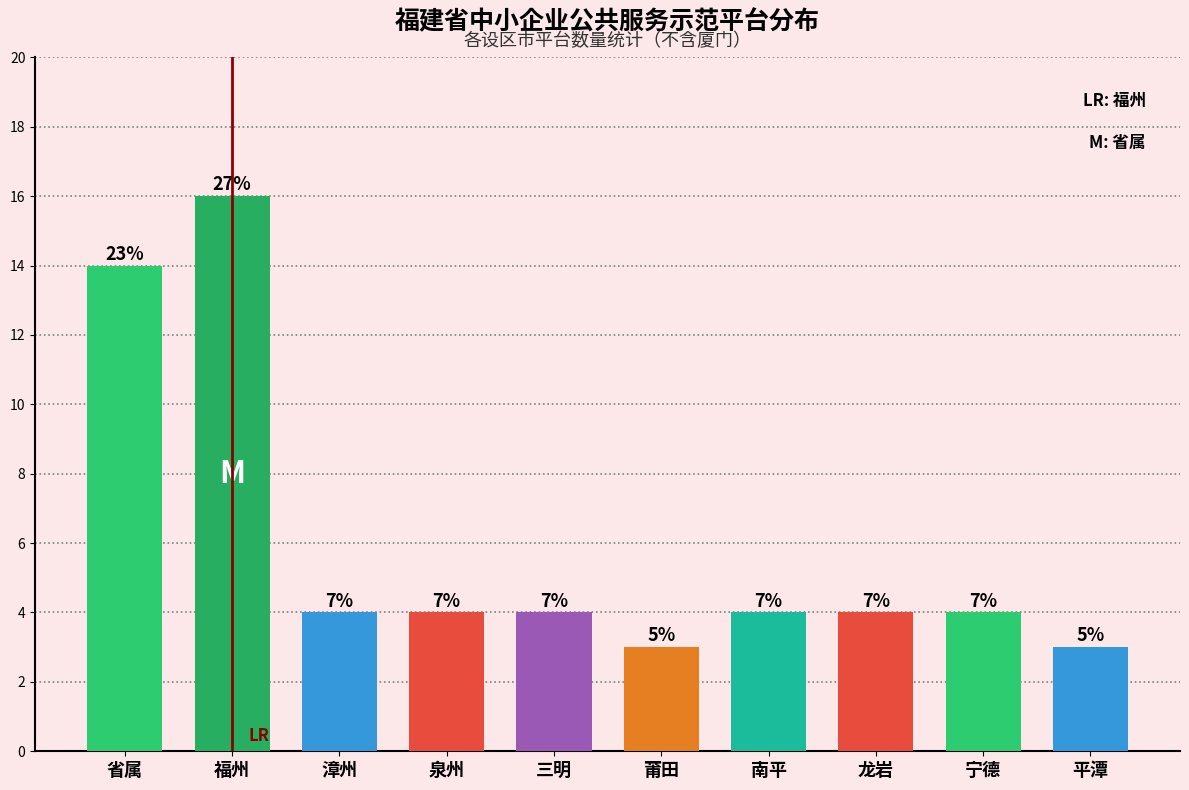

Are the bars horizontal?

No